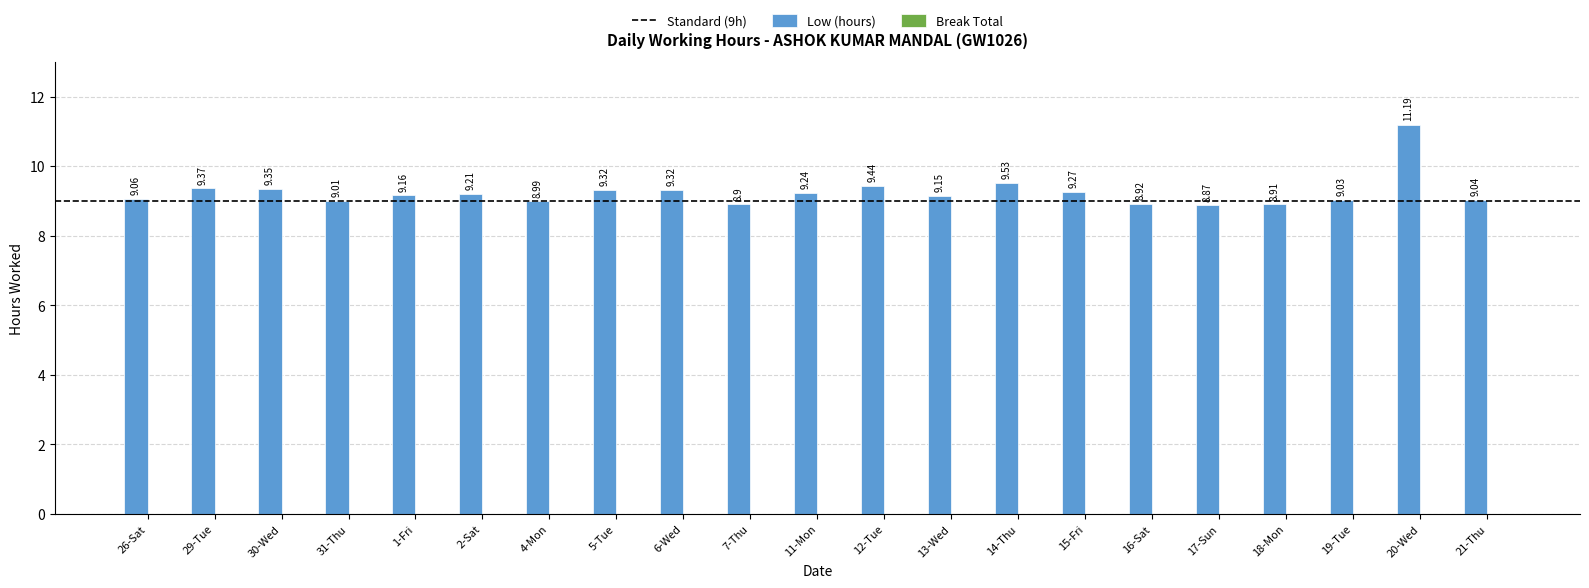

Where is the data nearest to the value 10?

14-Thu